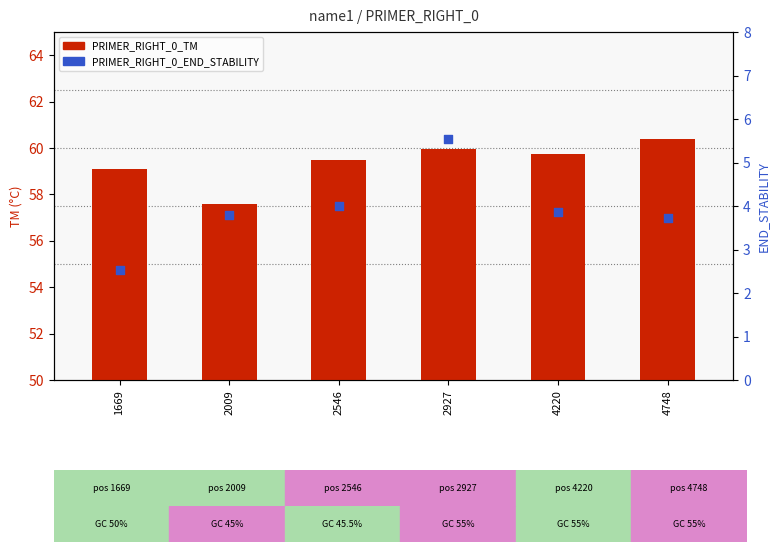

Which series contains the highest Y value?

PRIMER_RIGHT_0_TM